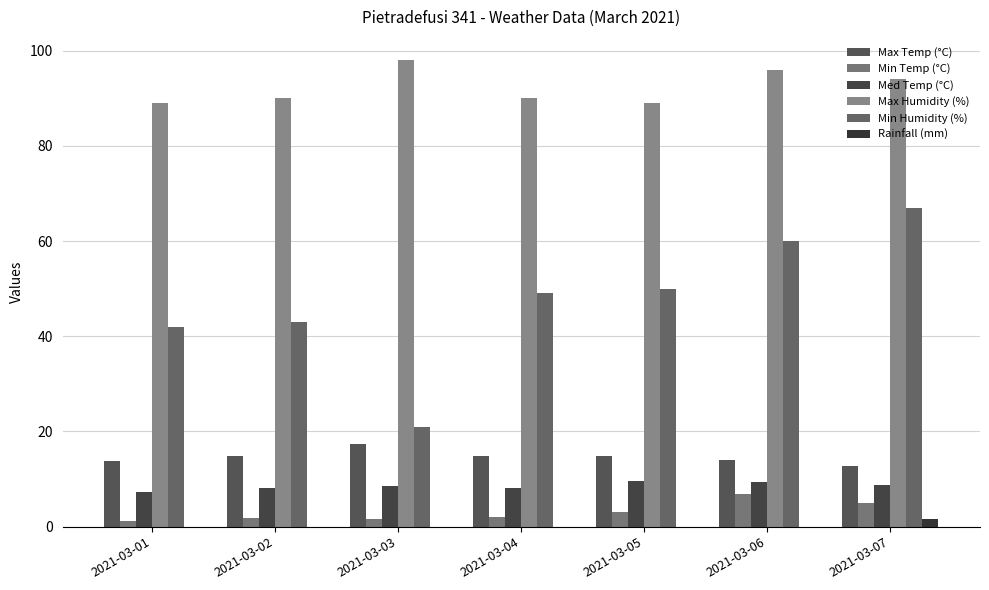

What is the spread (max minus min) of values at 2021-03-03?

98.0